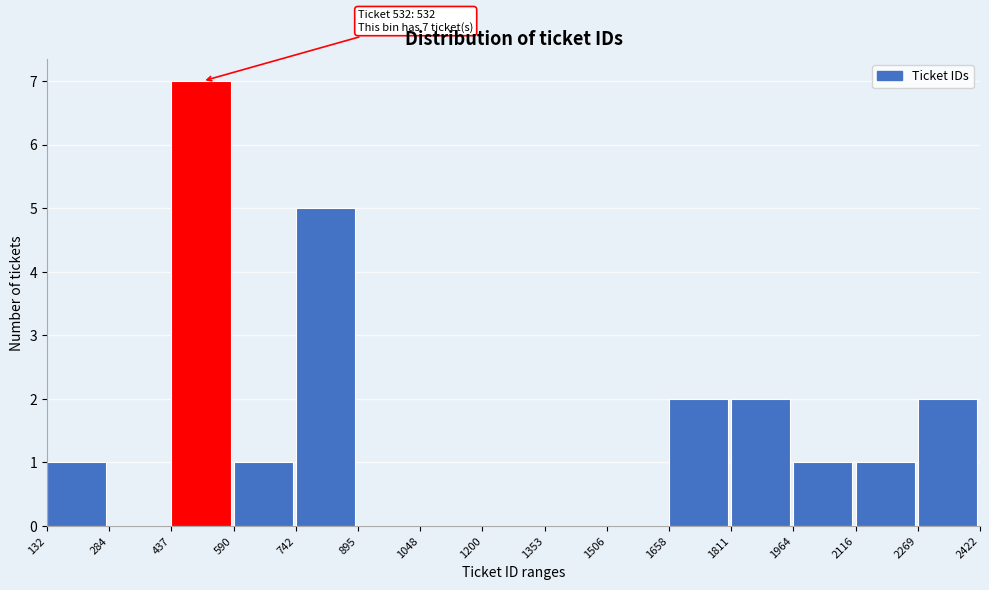

Which range on the x-axis has the tallest bar?

437 to 590